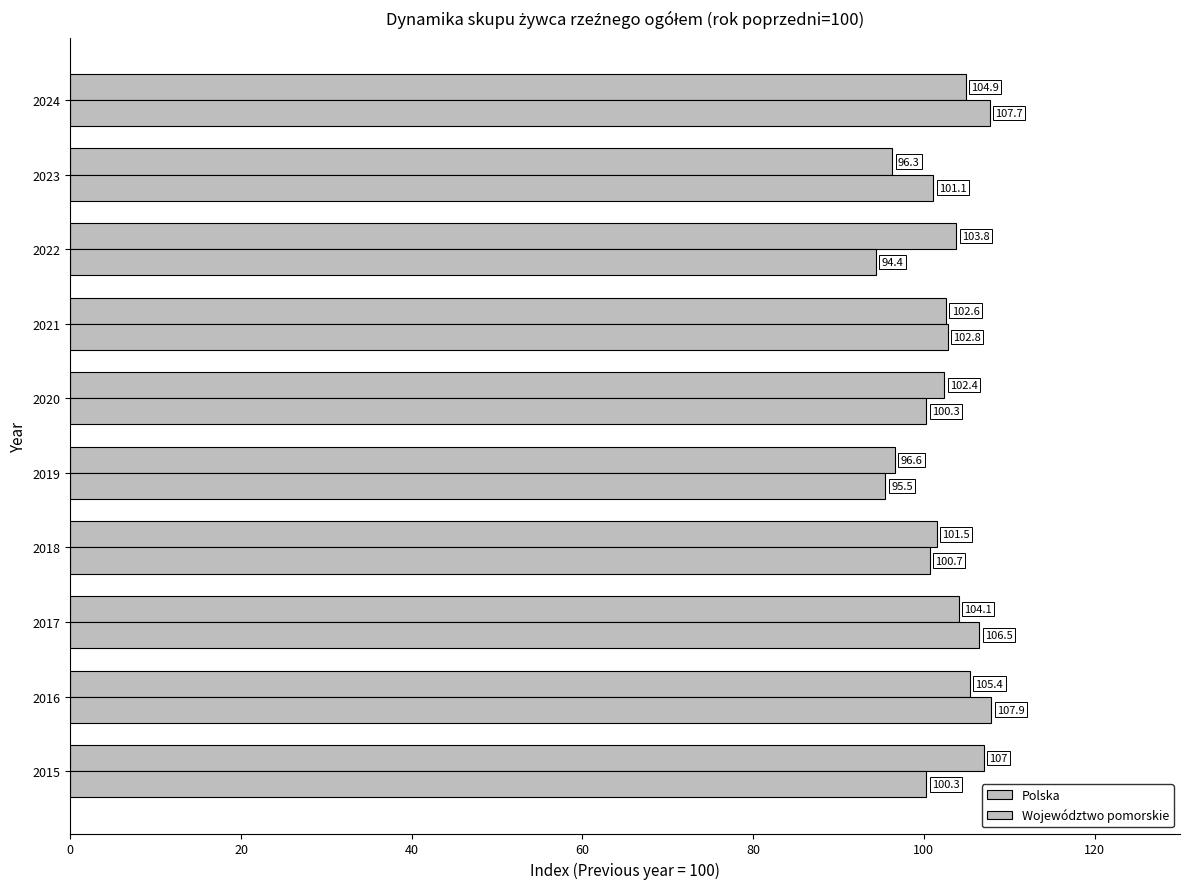

What position from the left is 120?

7